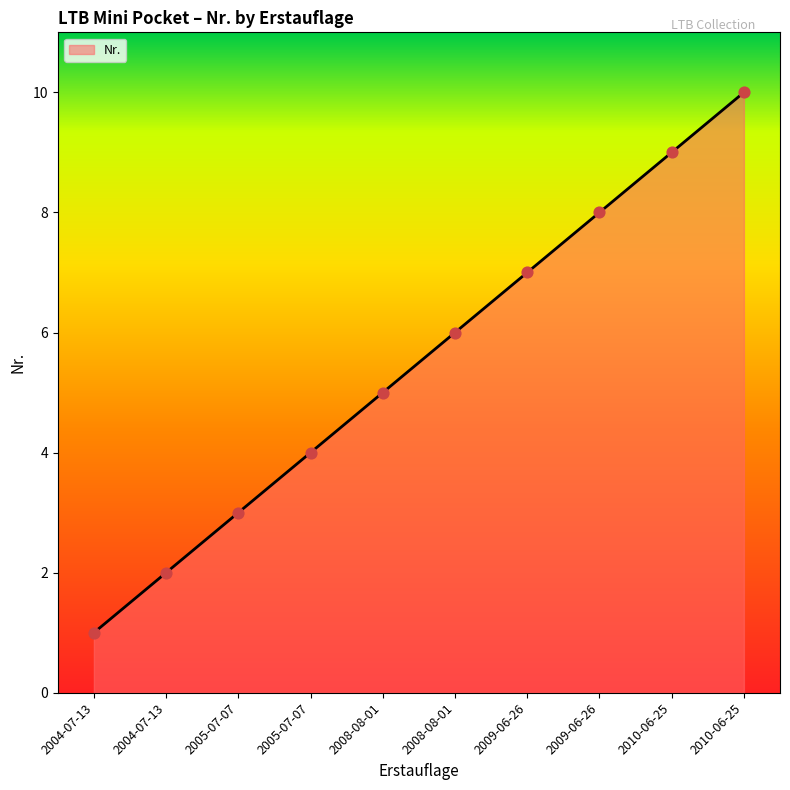

How many lines are shown in the chart?

1